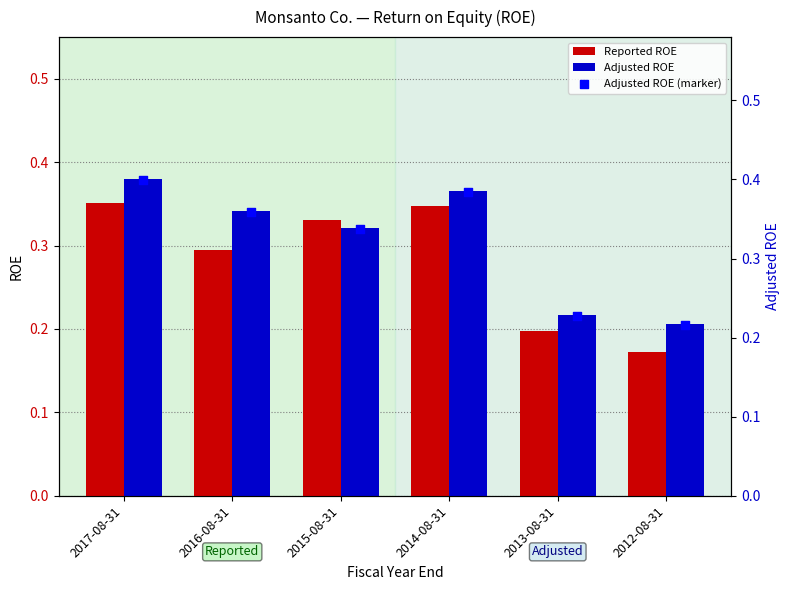

Which series has the widest spread of Y values?

Adjusted ROE (marker)